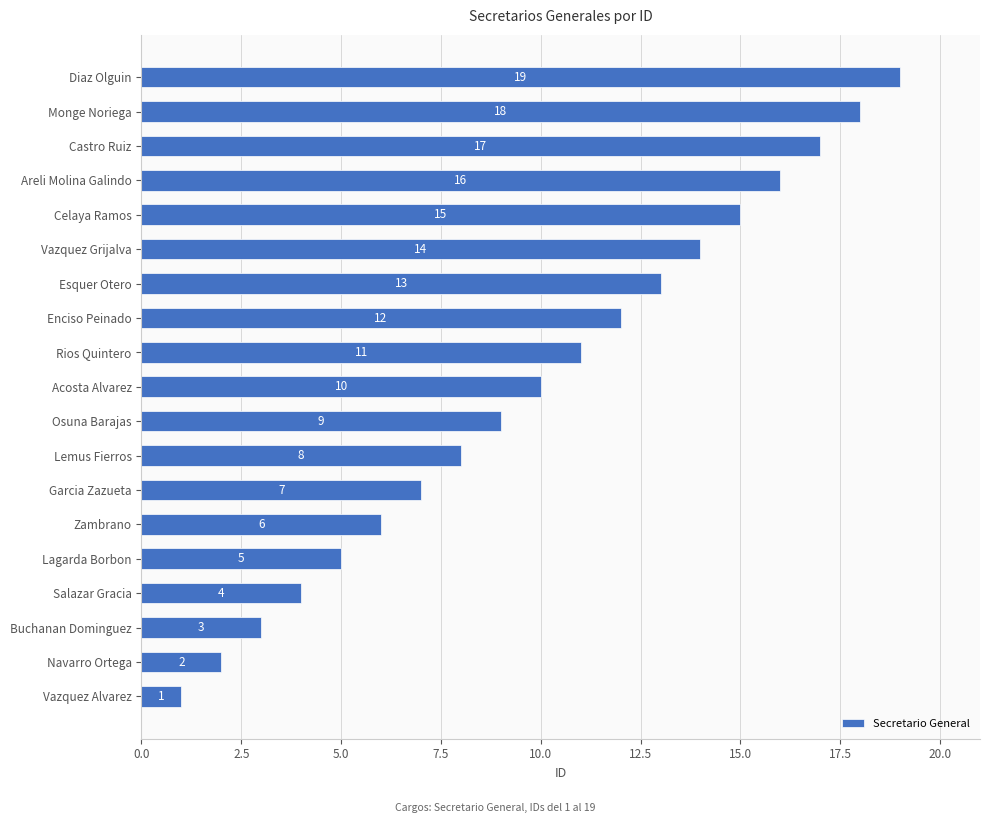

What is the average value?

10